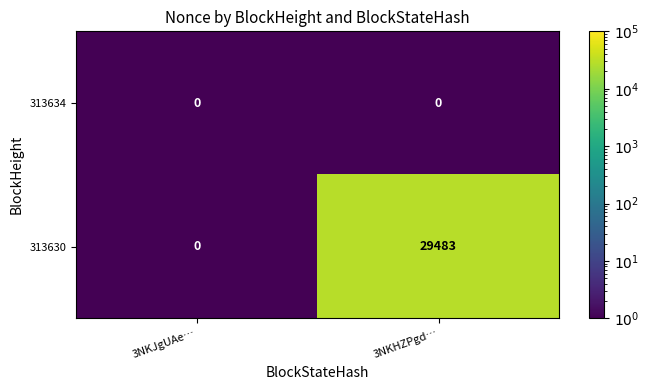

List the series in order of their overall mean, lowest first.

313634, 313630